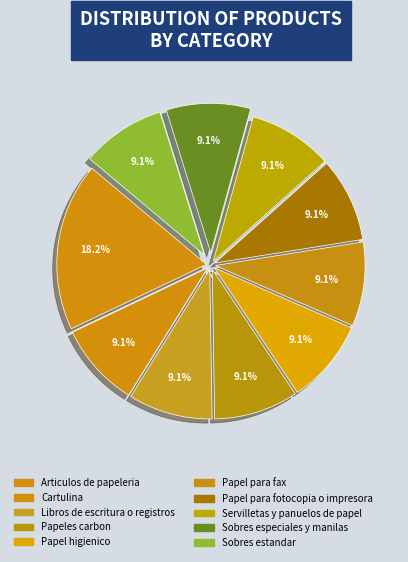

To the nearest percent, what percentage of the pie is Sobres estandar?

9%